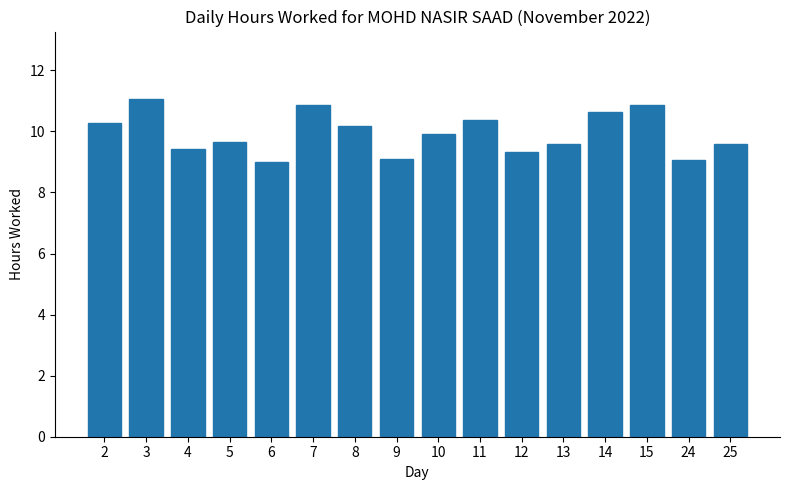

What is the ratio of the value at 24 to the value at 4?

1.0